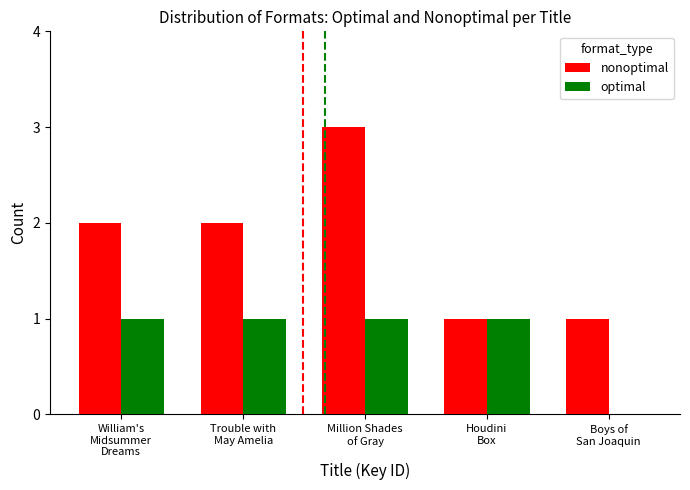

What is the maximum value shown in the chart?

3